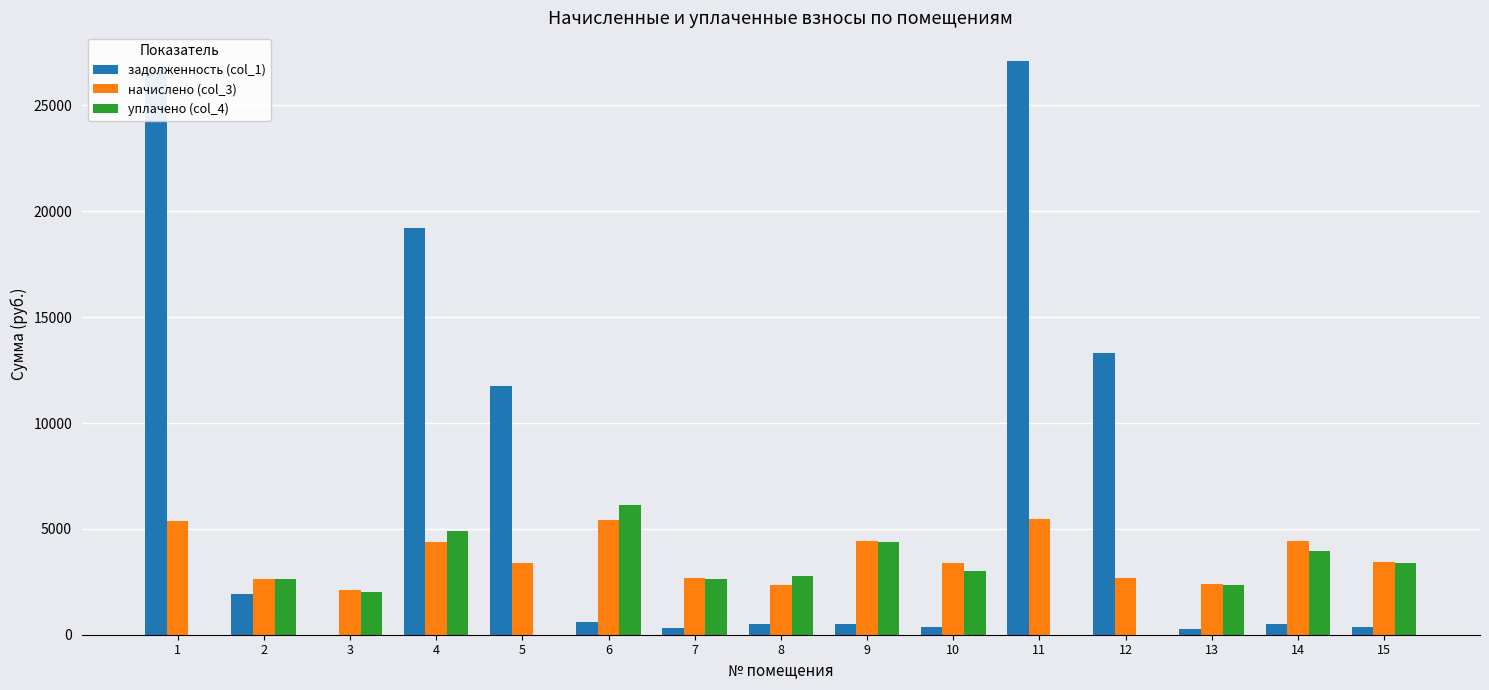

The value of начислено (col_3) at 7 is 2668.9. True or false?

True